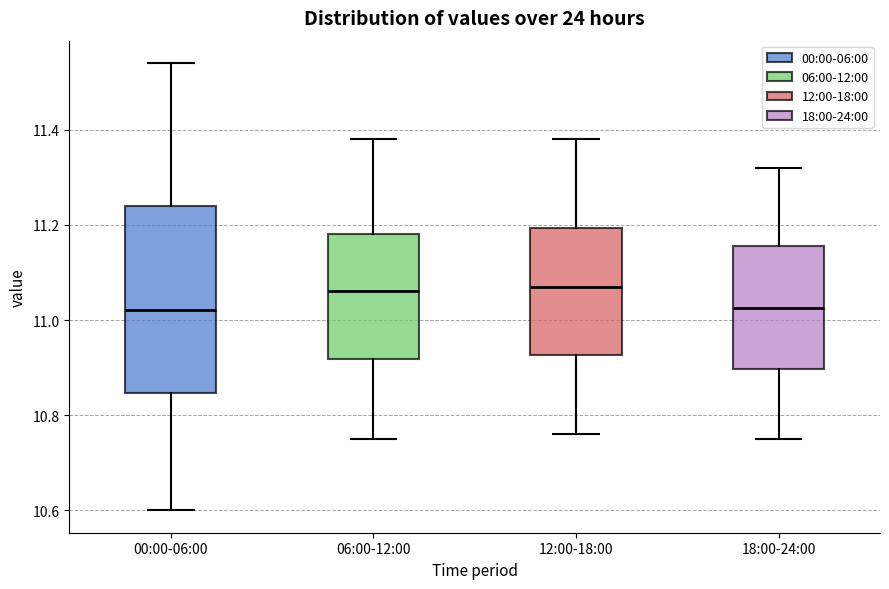

Reading left to right, read every box against the y-axis: the position of its median line, the range the box covers, and the ends of its whiskers. The values are not printed on the chart, so give them approximately, as read against the axis.

00:00-06:00: median 11.02, box 10.84 to 11.24, whiskers 10.60 to 11.54
06:00-12:00: median 11.06, box 10.92 to 11.18, whiskers 10.76 to 11.38
12:00-18:00: median 11.08, box 10.92 to 11.20, whiskers 10.76 to 11.38
18:00-24:00: median 11.02, box 10.90 to 11.16, whiskers 10.76 to 11.32